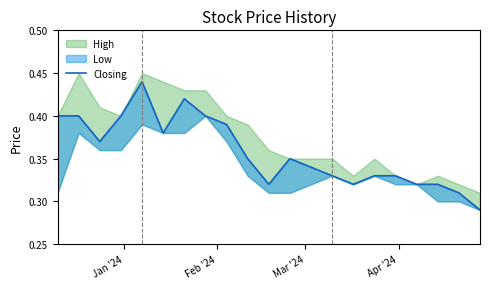

True or false: there are more than 2 points higher than both neighbors.

True